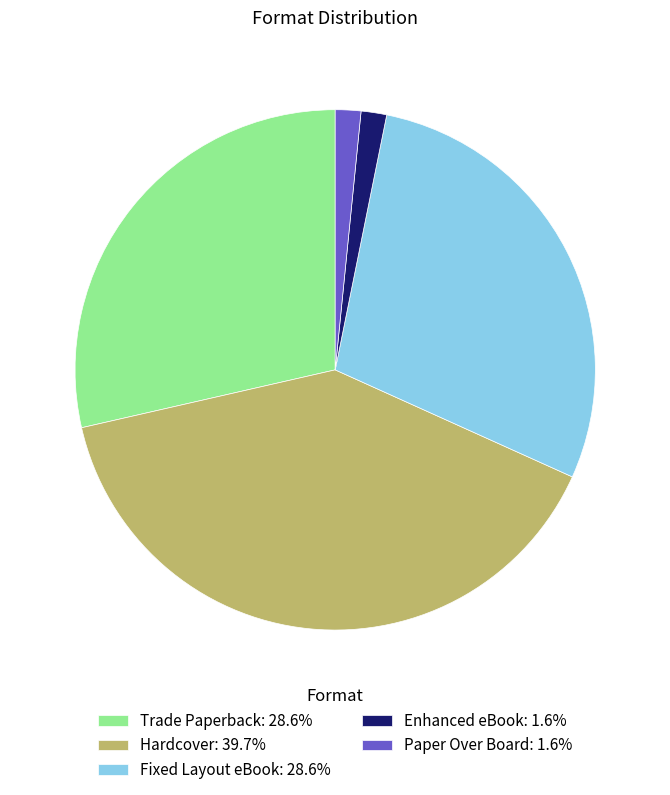

What is the ratio of the value at Paper Over Board: 1.6% to the value at Enhanced eBook: 1.6%?

1.0